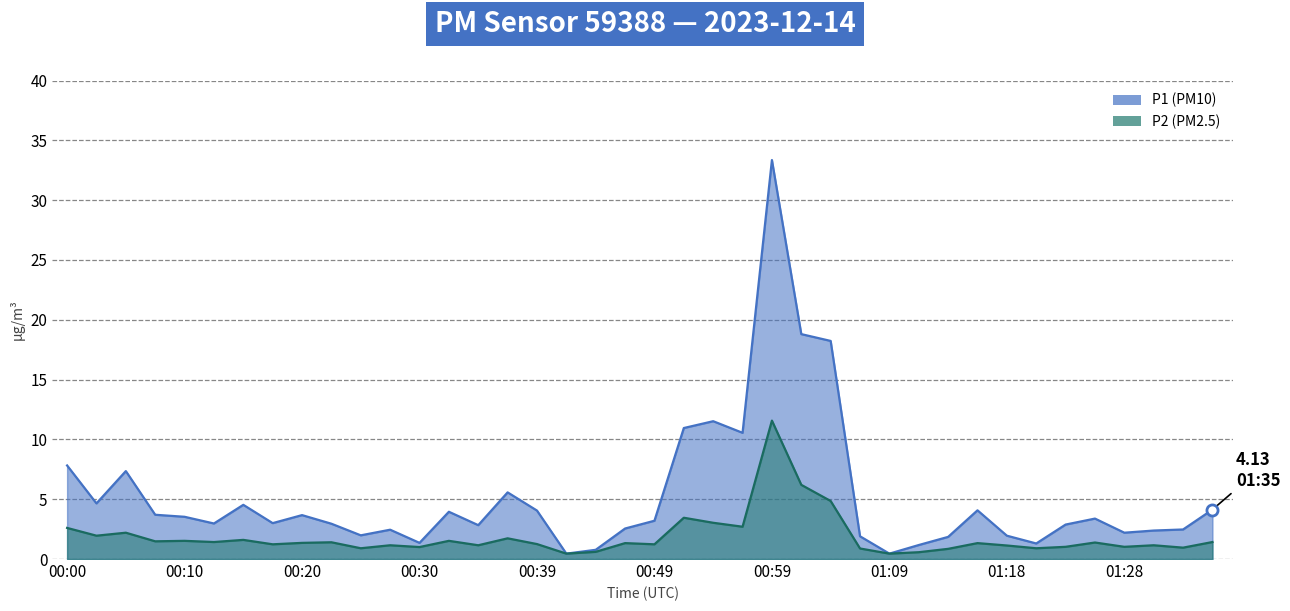

True or false: P2 and P1 intersect in this chart.

False